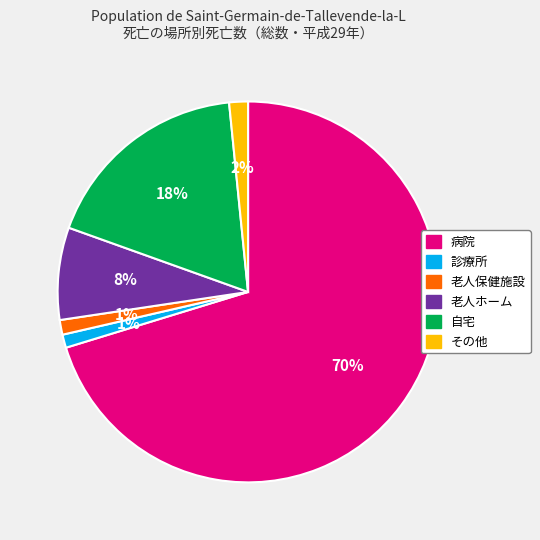

Is the sum of 病院 and 自宅 greater than half?

Yes